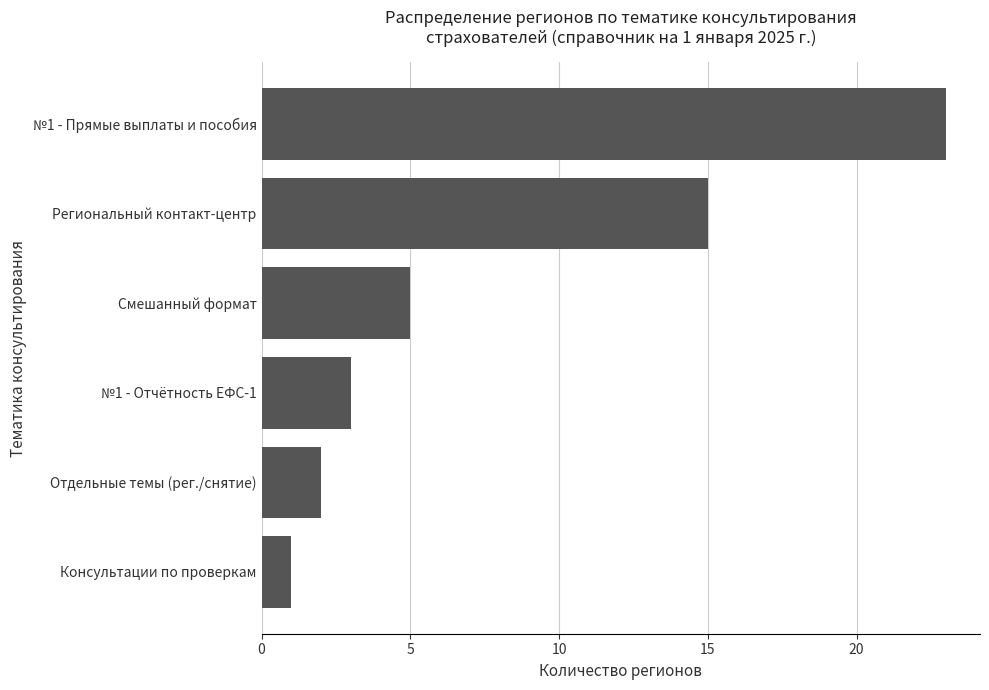

Read the value at Смешанный формат.

5